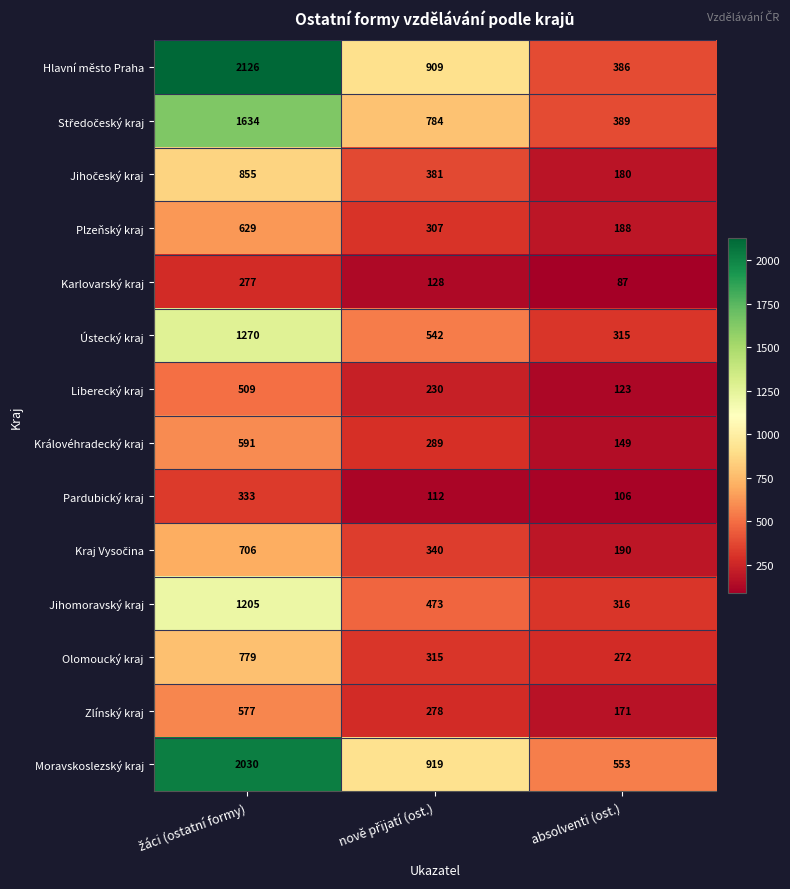

How many Královéhradecký kraj values are between 149 and 591?

3